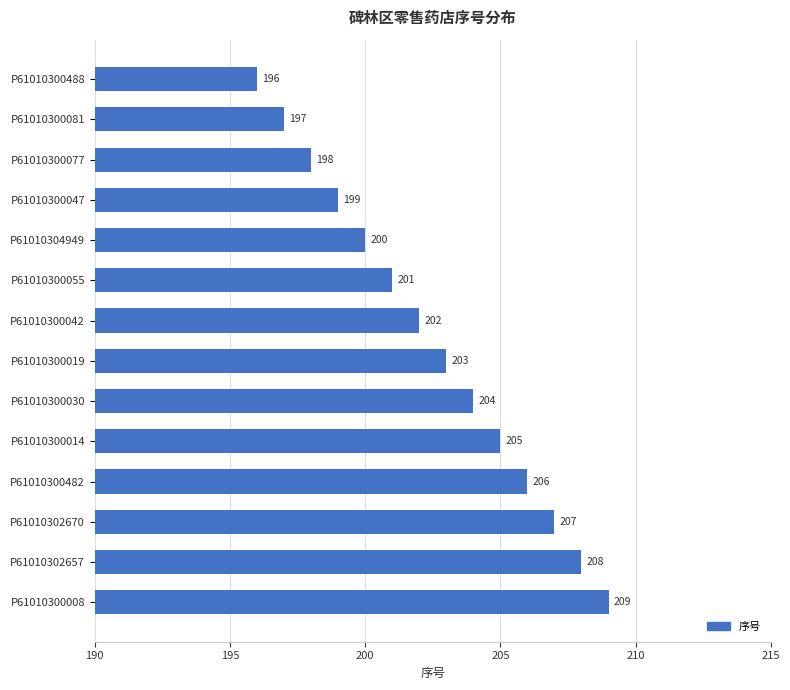

What is the ratio of the value at P61010300008 to the value at P61010300081?

1.1